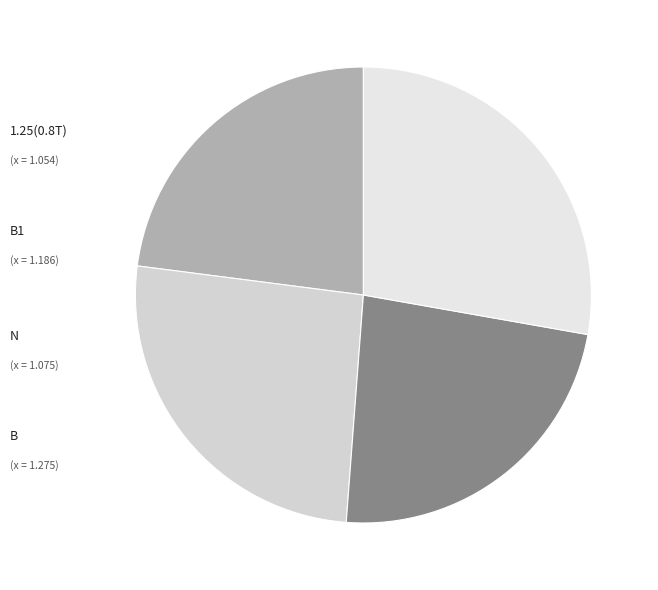

The B slice represents 40% of the pie. True or false?

False